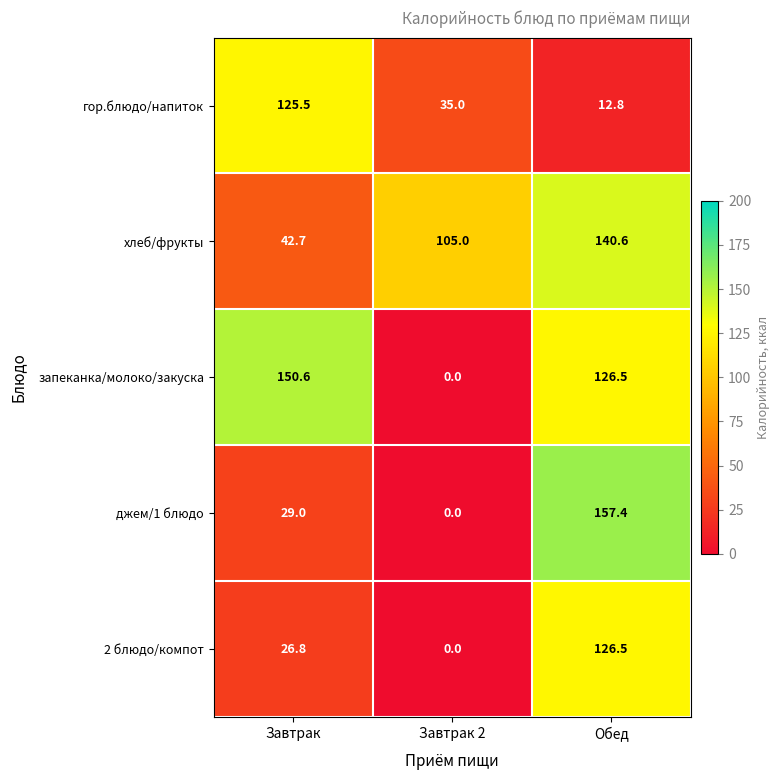

Read the 2 блюдо/компот value at Завтрак.

26.8